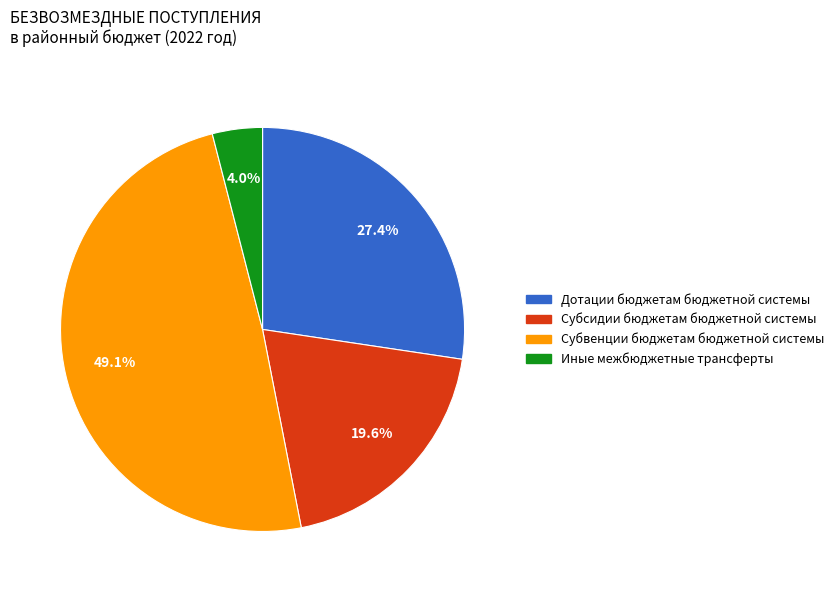

The Дотации бюджетам бюджетной системы slice represents 27% of the pie. True or false?

True